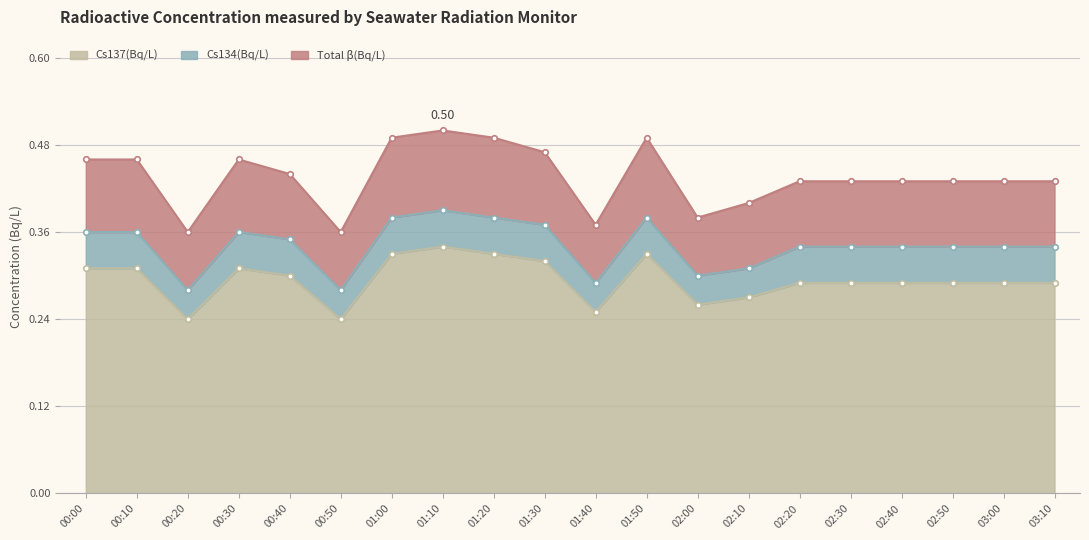

Which label corresponds to the smallest value in the chart?

00:20